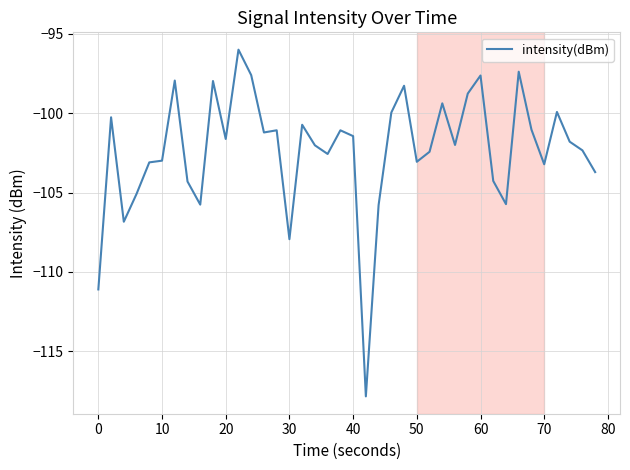

What is the smallest value displayed?

-117.9